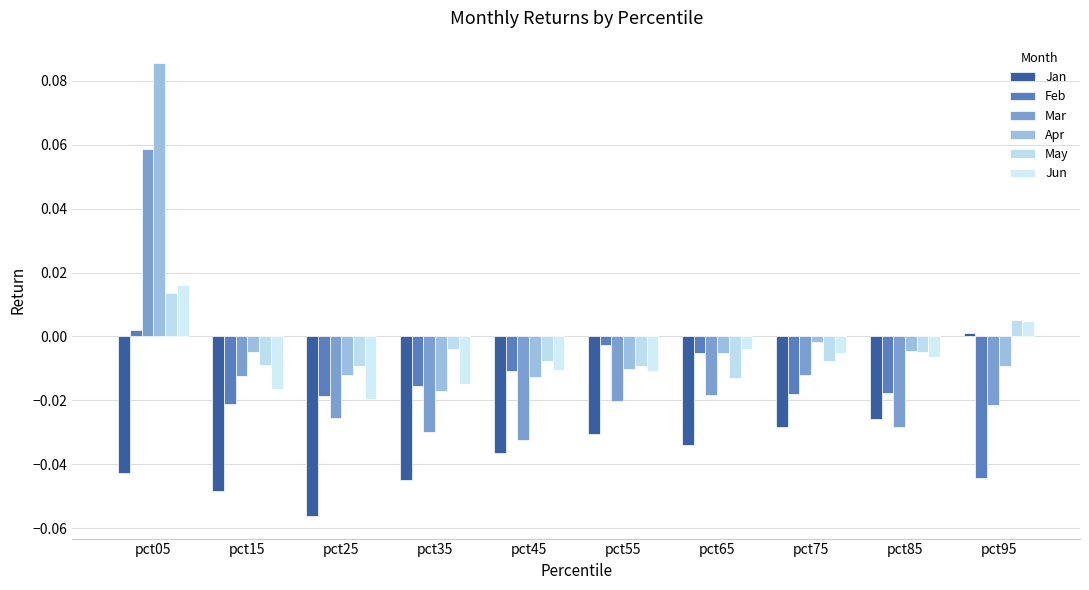

How many values in the Mar series exceed 0?

1